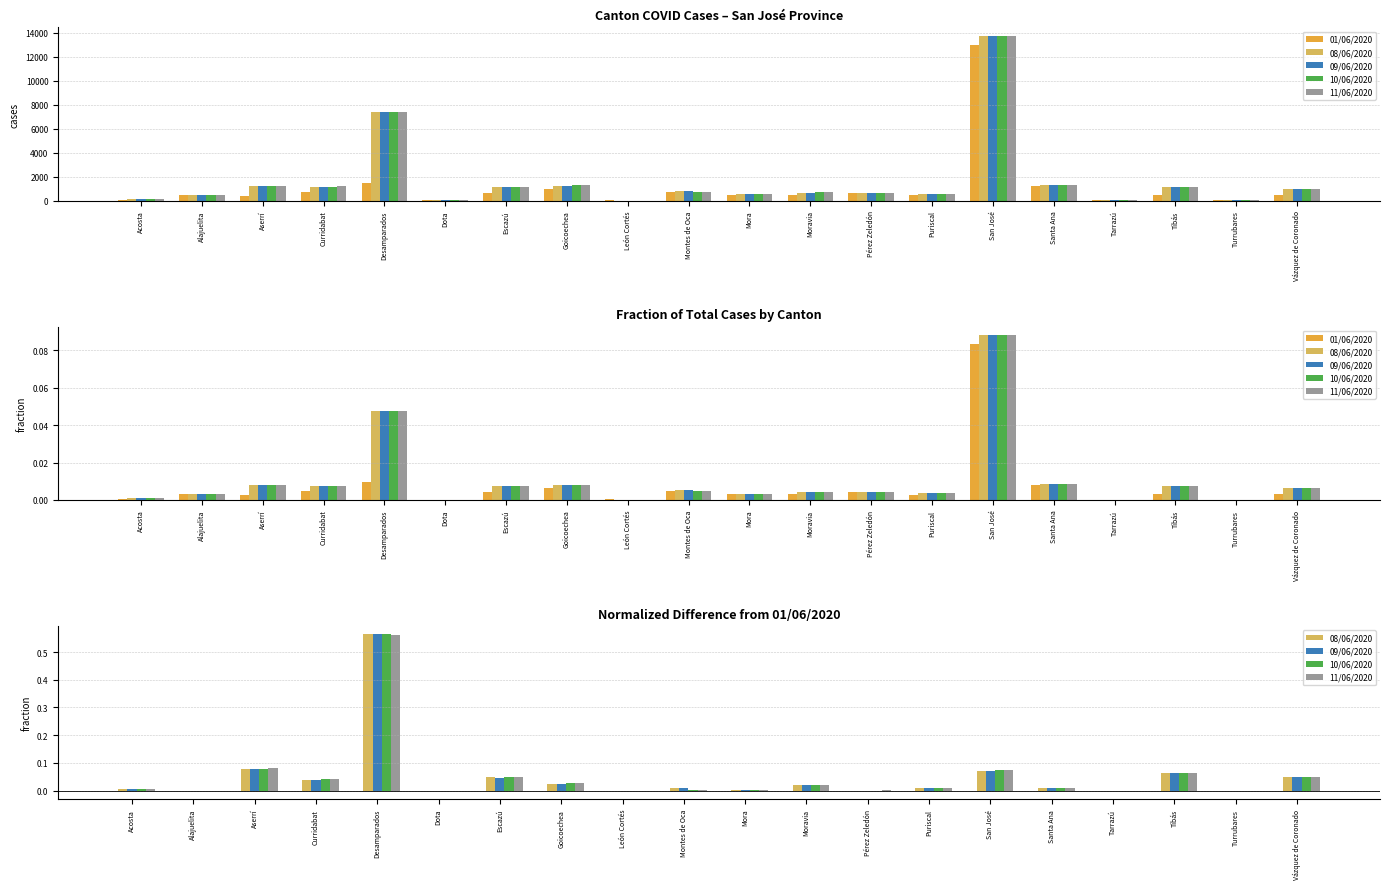

Where does the 10/06/2020 series first go above 0?

Acosta